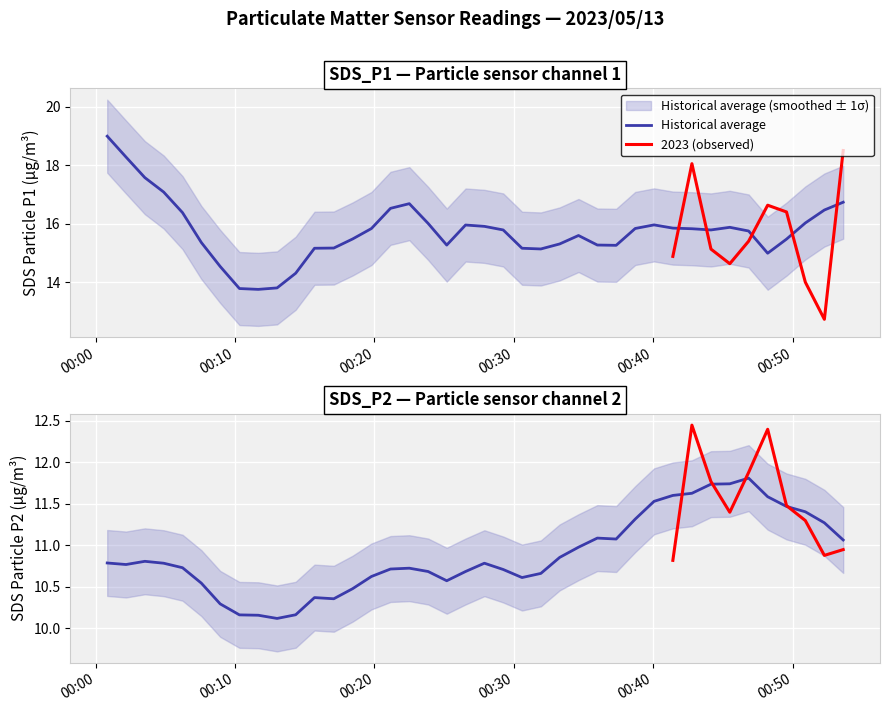

True or false: SDS_P1 and SDS_P2 intersect in this chart.

False